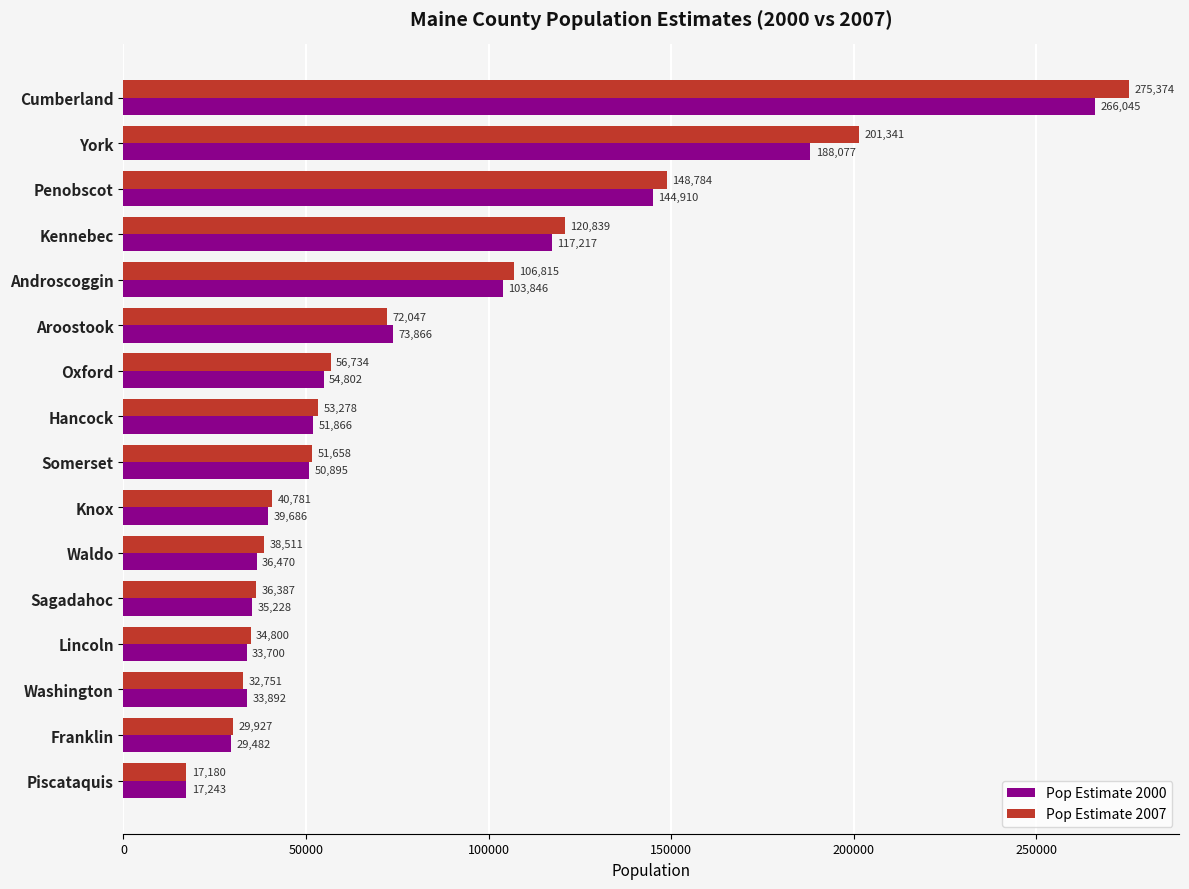

Which series changed the most between Aroostook and Kennebec?

Pop Estimate 2007